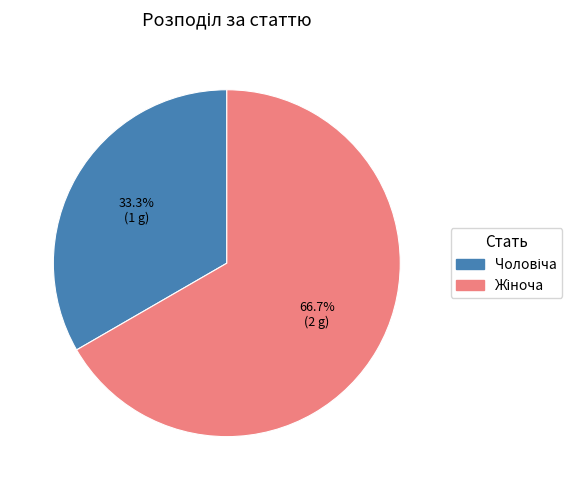

Is there any slice that represents more than half of the pie?

Yes